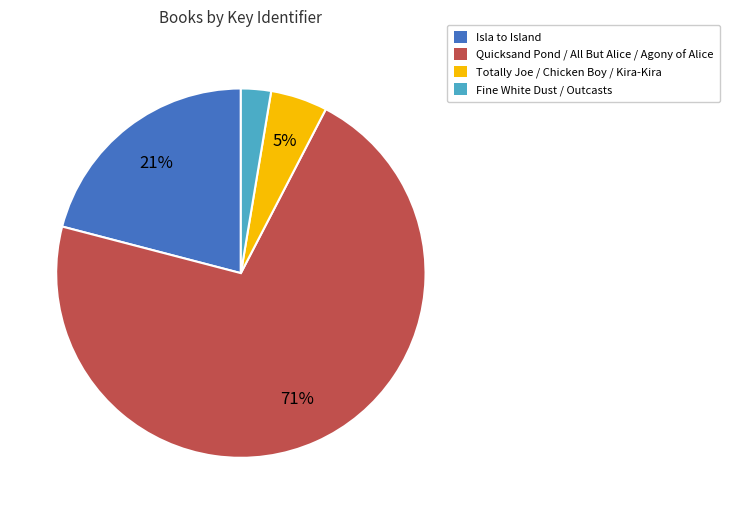

How many segments does this pie chart have?

4